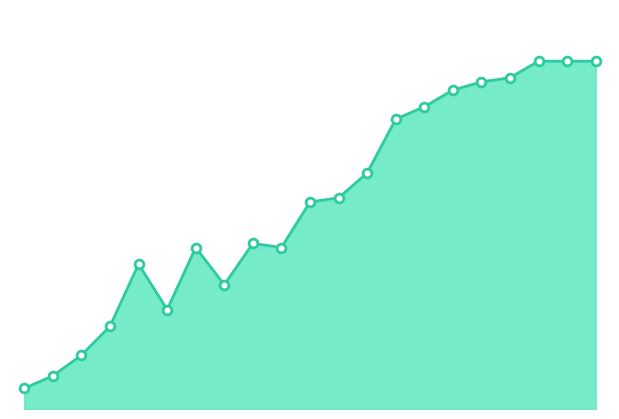

Does the chart have visible grid lines?

No